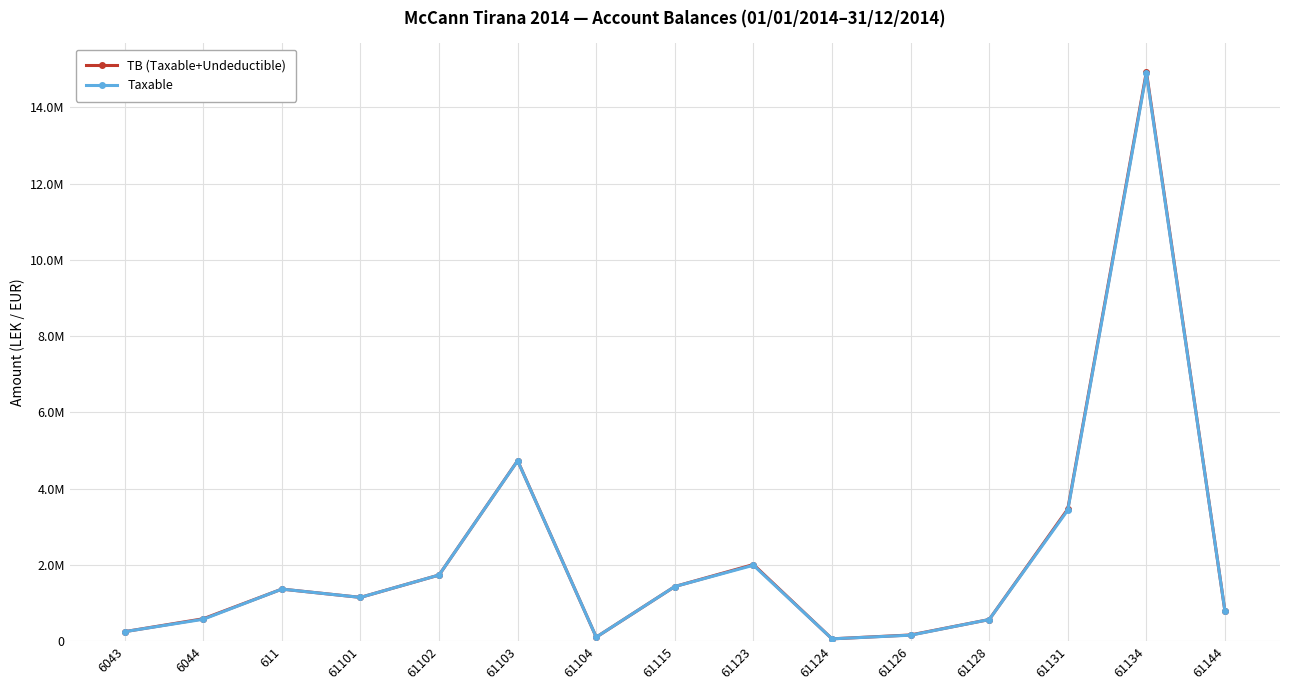

What are all the series names shown in the legend?

TB (Taxable+Undeductible), Taxable